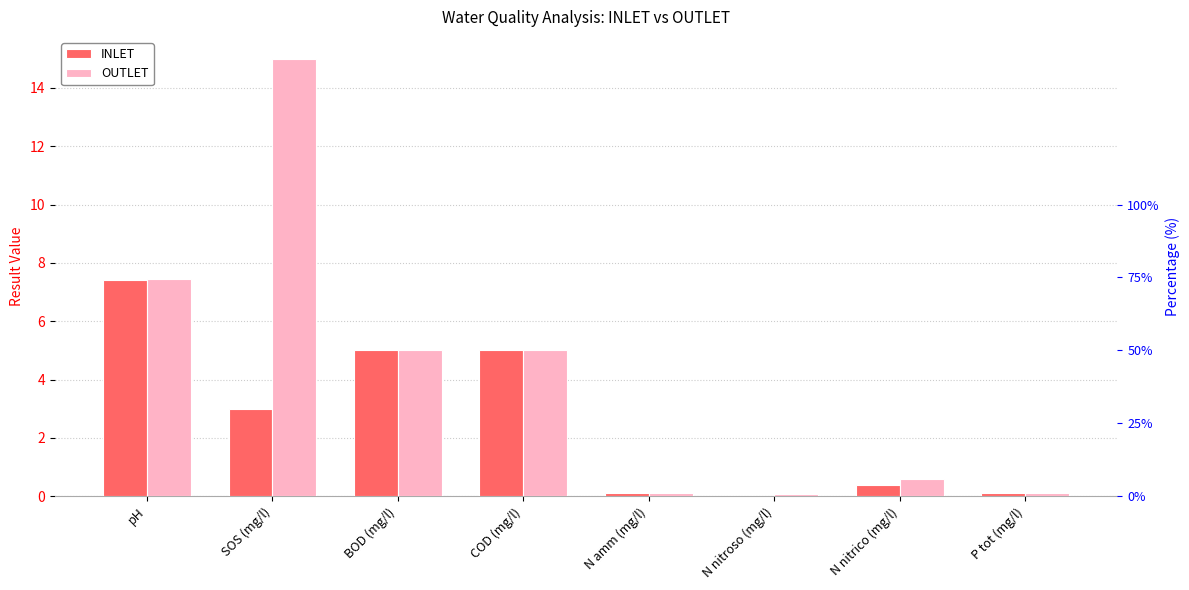

What is the total value across all series at N nitrico (mg/l)?

1.0